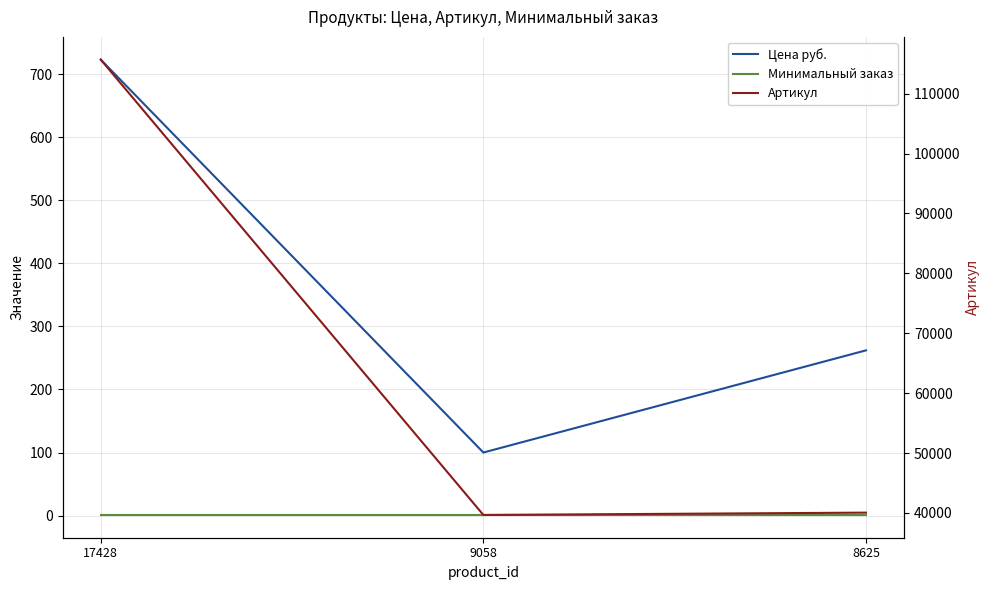

The value of Артикул at 9058 is 8008. True or false?

False